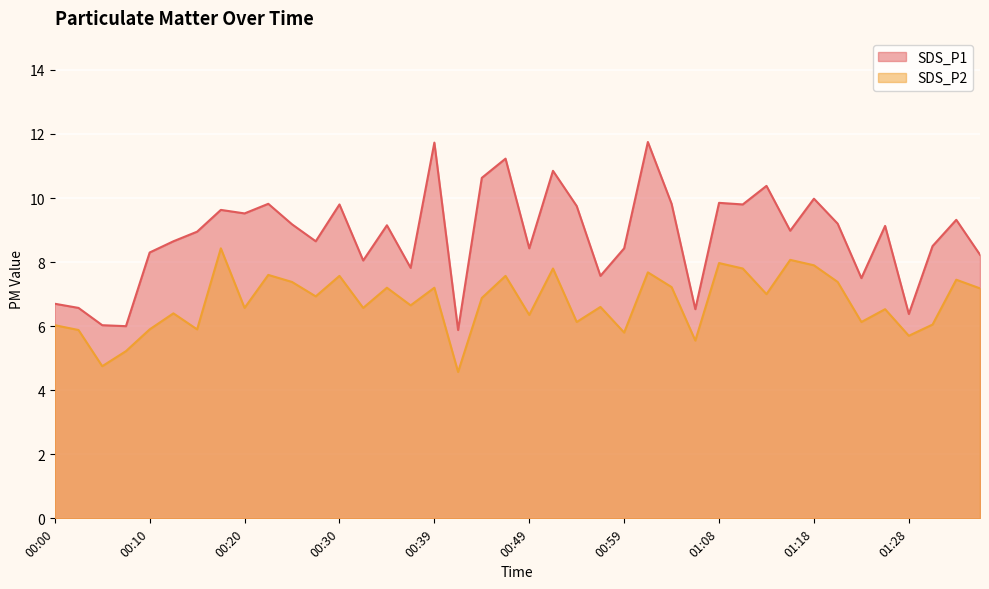

What is the total value across all series at 00:49?

14.8